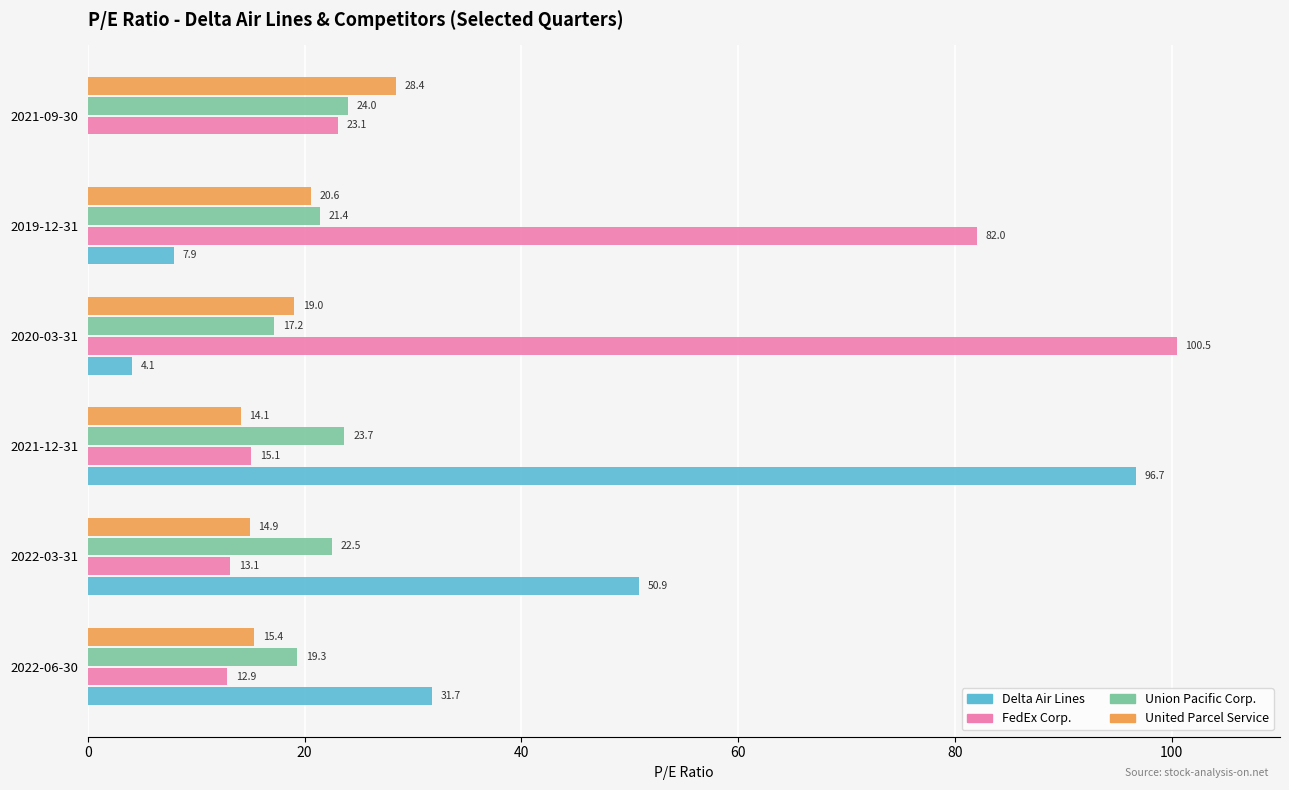

At which category is the sum across all series the highest?

2021-12-31